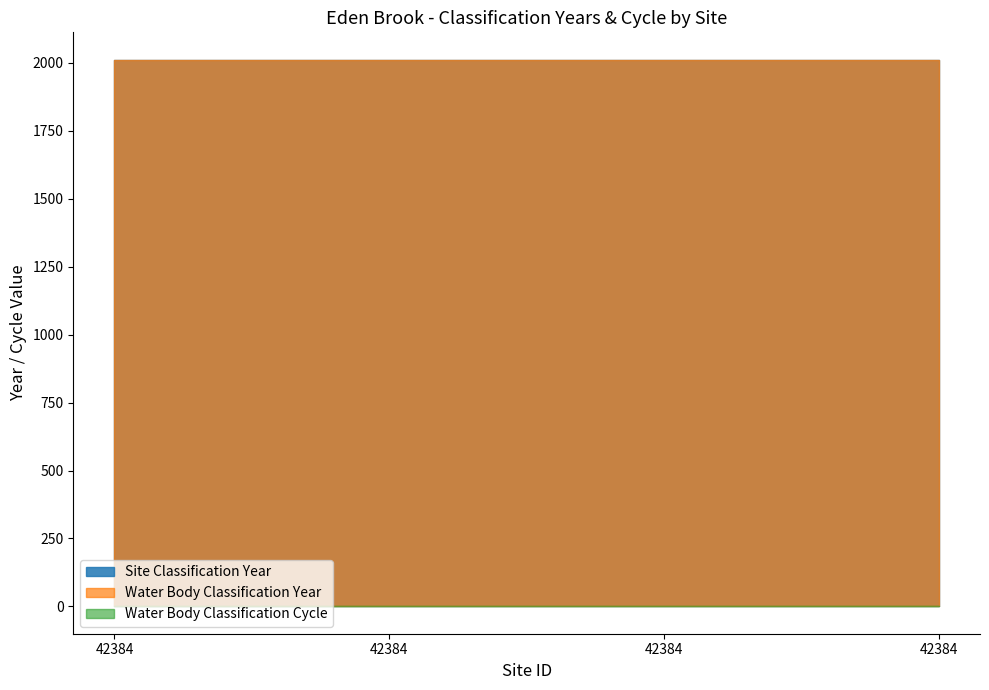

Which has a higher value, 42384 or 42384?

42384